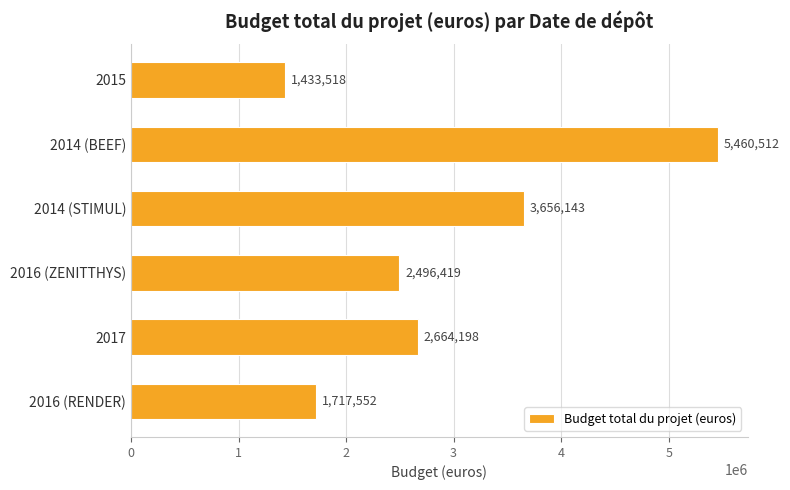

How many values are below 2664198?

3